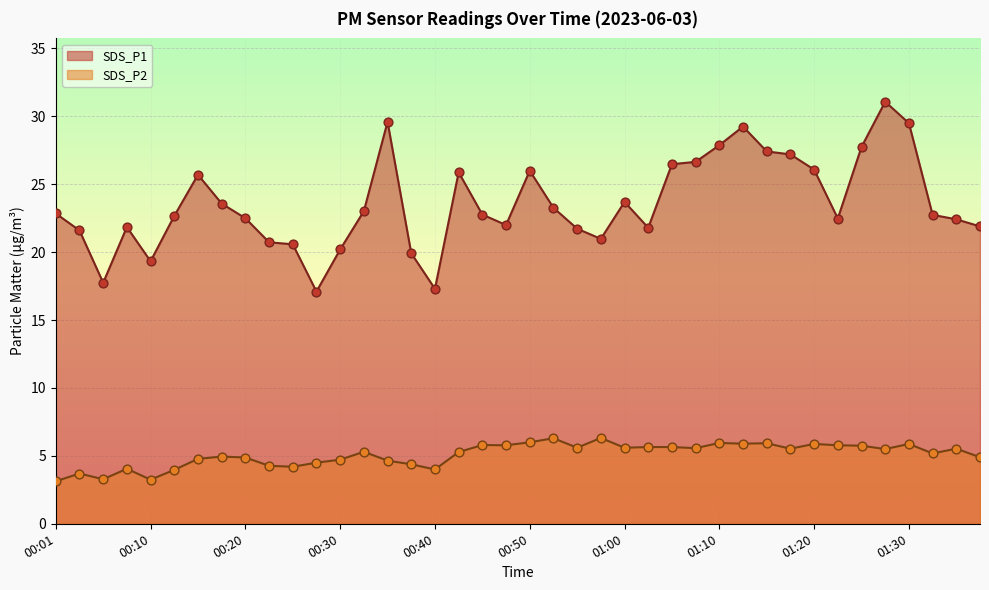

Which series has the largest total across all categories?

SDS_P1